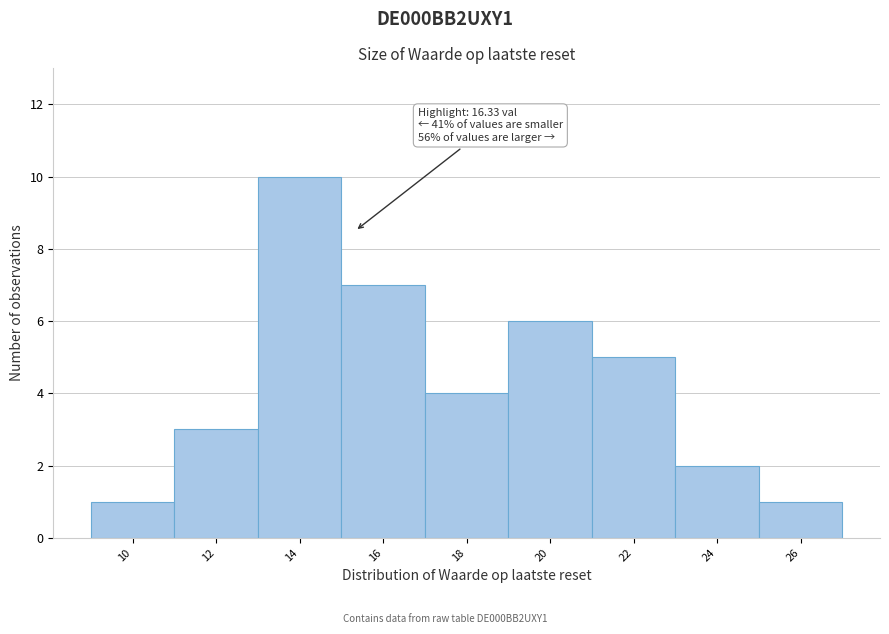

Reading right to left, extract all data points from this chart.

26=1	24=2	22=5	20=6	18=4	16=7	14=10	12=3	10=1